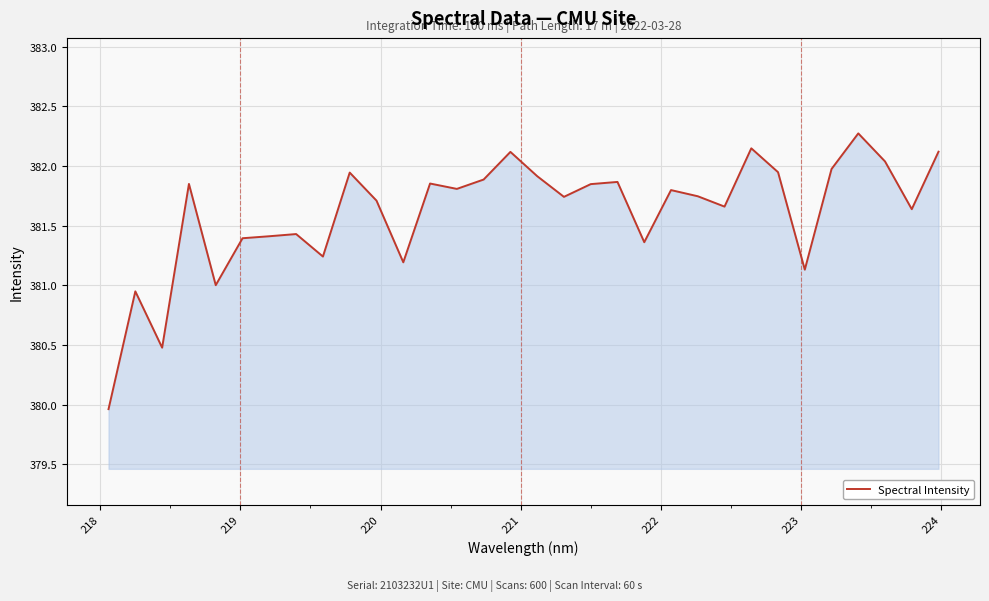

What is the minimum value shown in the chart?

380.0